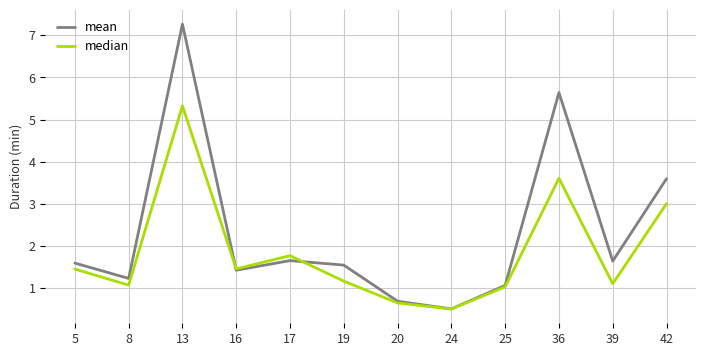

Between 17 and 42, which series saw the biggest shift?

mean